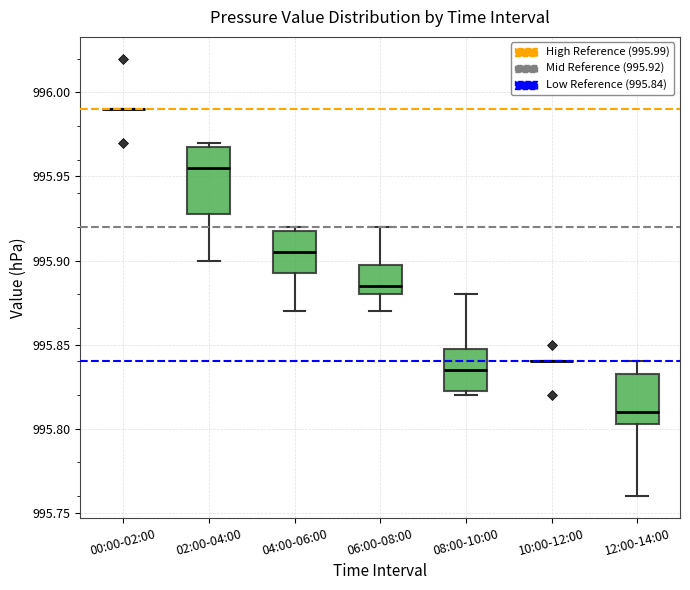

Reading left to right, transcribe this box plot: for each box, give where its median line is, the range the box spans, and where its two whiskers end, as read against the y-axis. The values are not printed on the chart, so give them approximately, as read against the axis.

00:00-02:00: box collapsed to a line at 995.990, whiskers 995.990 to 995.990
02:00-04:00: median 995.955, box 995.930 to 995.970, whiskers 995.900 to 995.970 (just above the box's upper edge)
04:00-06:00: median 995.905, box 995.895 to 995.920, whiskers 995.870 to 995.920 (just above the box's upper edge)
06:00-08:00: median 995.885, box 995.880 to 995.900, whiskers 995.870 to 995.920
08:00-10:00: median 995.835, box 995.825 to 995.850, whiskers 995.820 to 995.880
10:00-12:00: box collapsed to a line at 995.840, whiskers 995.840 to 995.840
12:00-14:00: median 995.810, box 995.805 to 995.835, whiskers 995.760 to 995.840